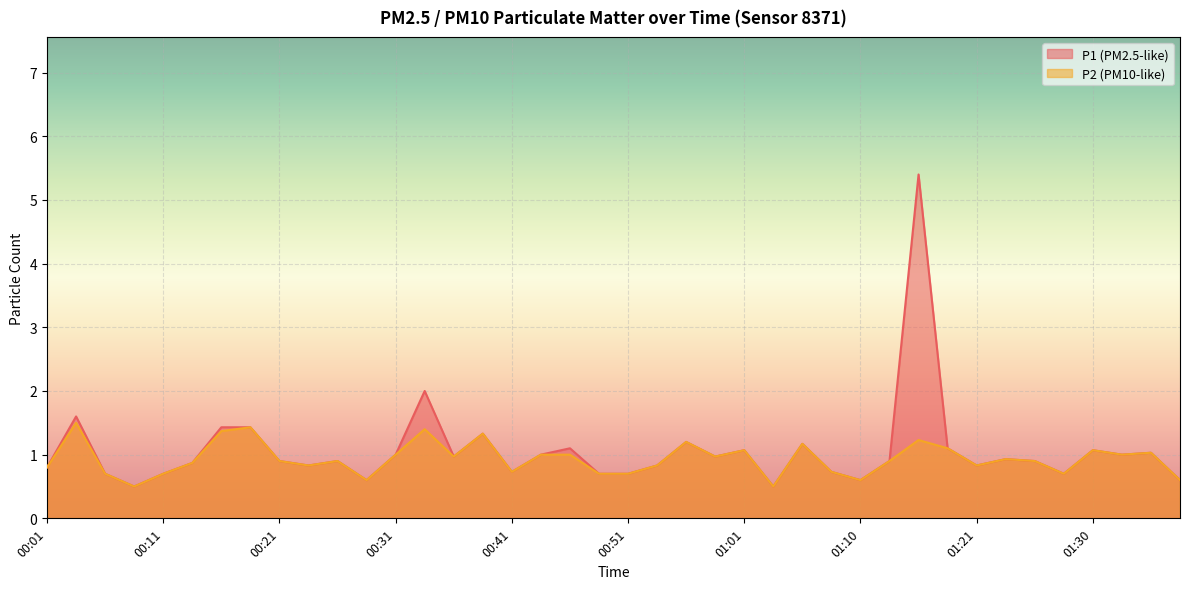

At which category does the chart reach its minimum across all series?

00:09